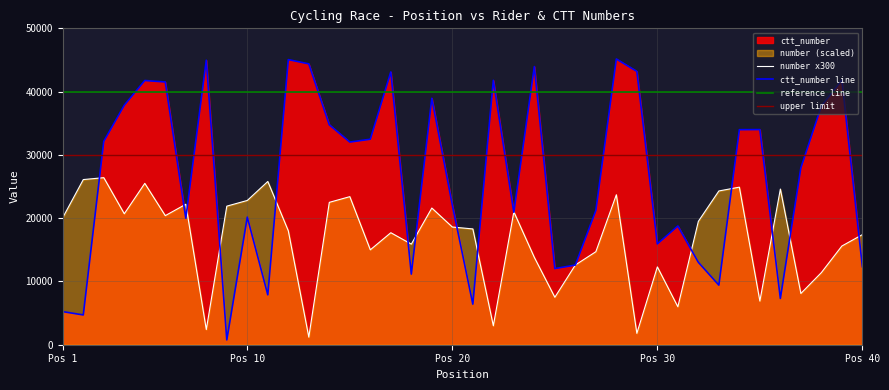

In ctt_number, how many points are lower than both neighbors (excluding endpoints)?

12